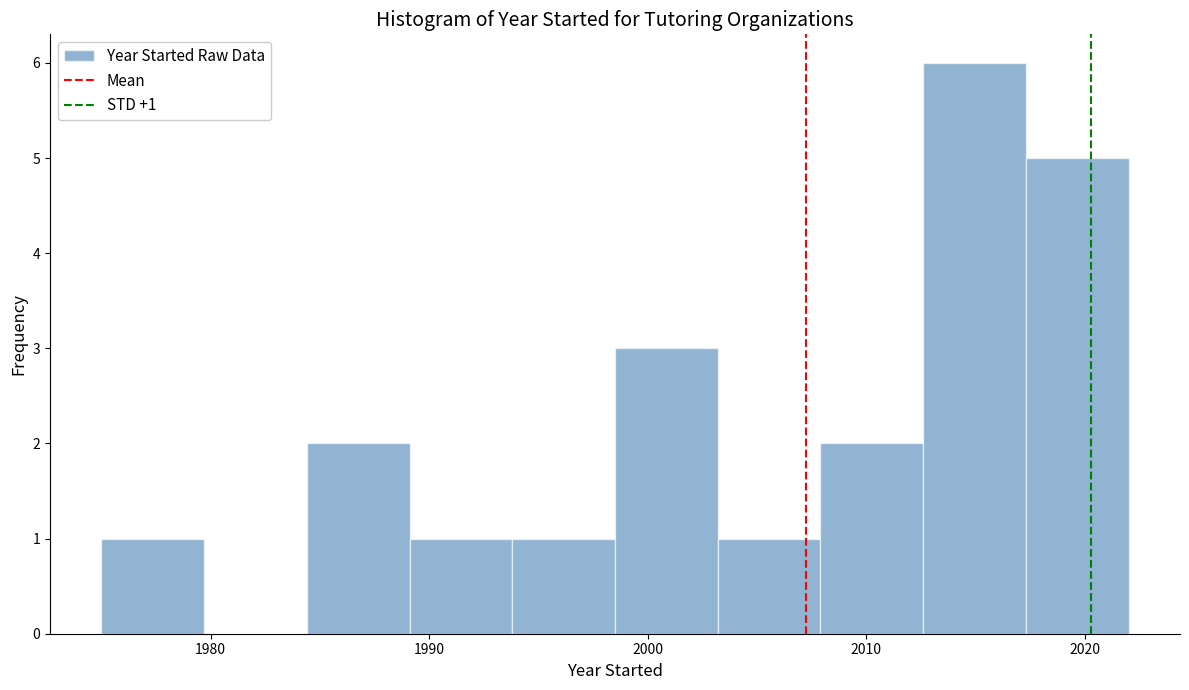

Over which range of the x-axis is the bar tallest?

2012.6 to 2017.3